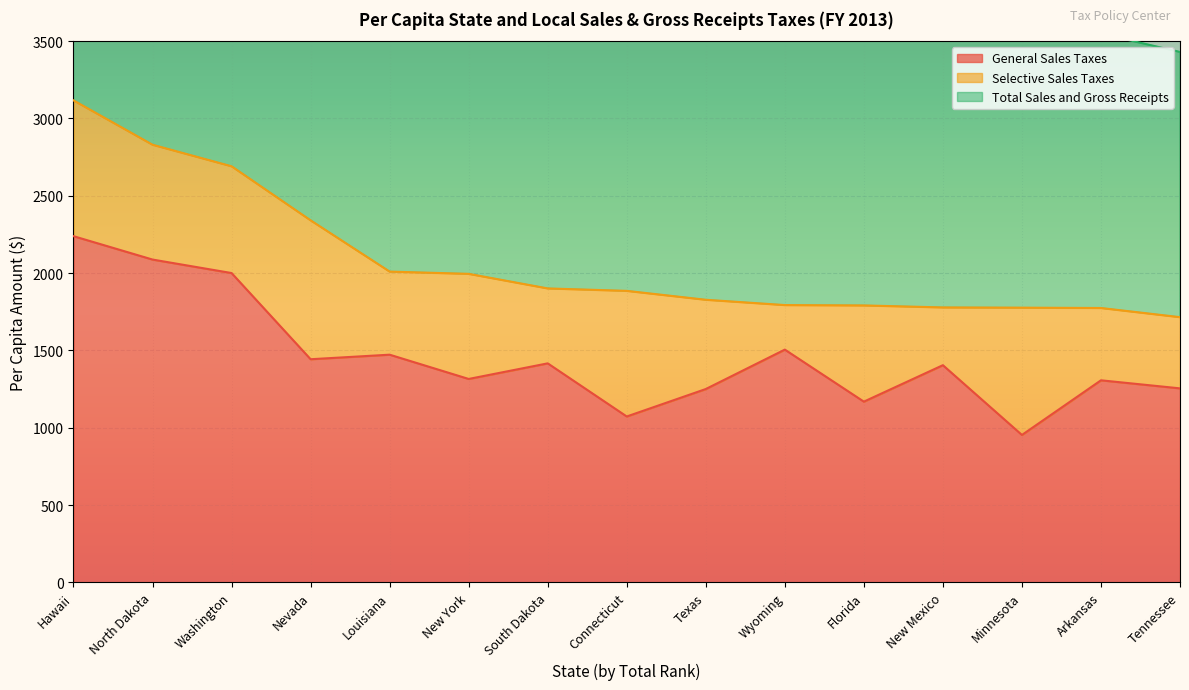

What is the maximum value for Total Sales and Gross Receipts?

3117.0